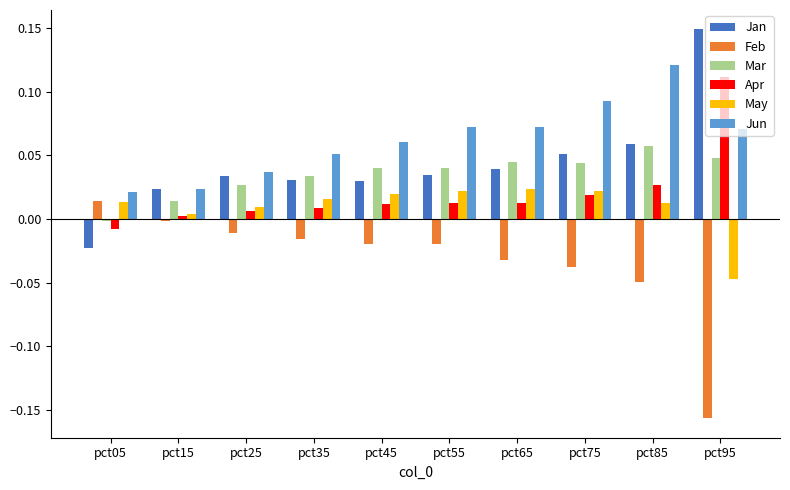

Which series changed the most between pct25 and pct75?

Jun